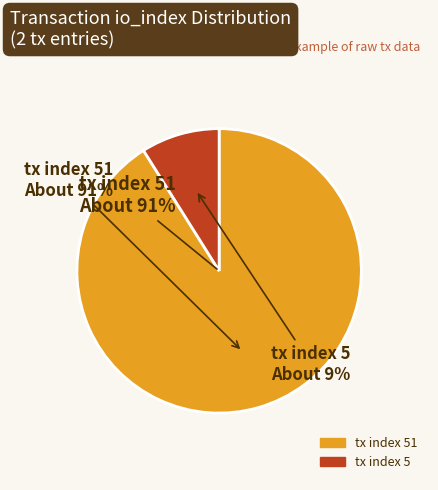

To the nearest percent, what is the difference between the largest and smallest slice percentages?

82%